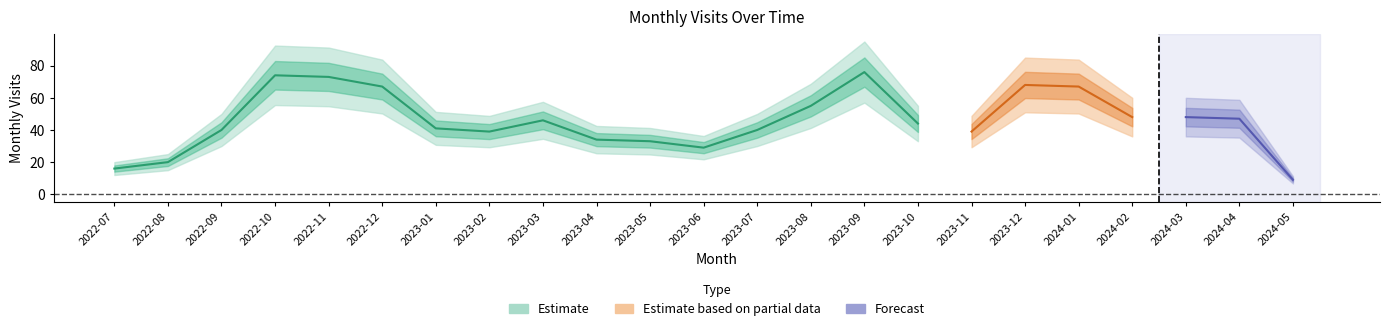

List the labels in order of value, largest first.

2023-09, 2022-10, 2022-11, 2023-12, 2022-12, 2024-01, 2023-08, 2024-02, 2024-03, 2024-04, 2023-03, 2023-10, 2023-01, 2022-09, 2023-07, 2023-02, 2023-11, 2023-04, 2023-05, 2023-06, 2022-08, 2022-07, 2024-05